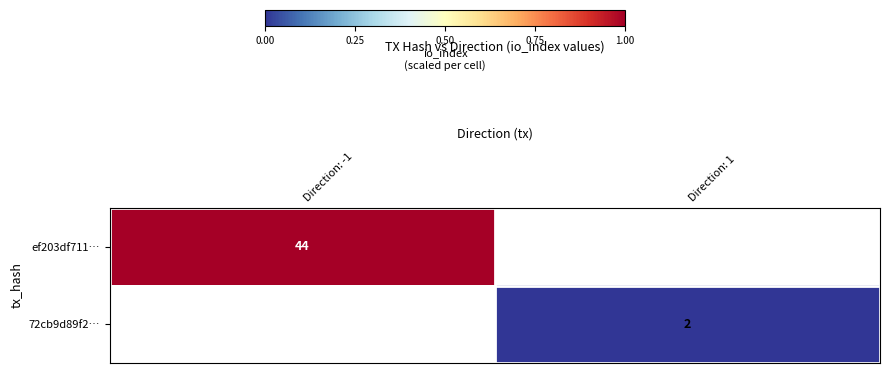

List the series in order of their peak value, highest first.

ef203df711…, 72cb9d89f2…